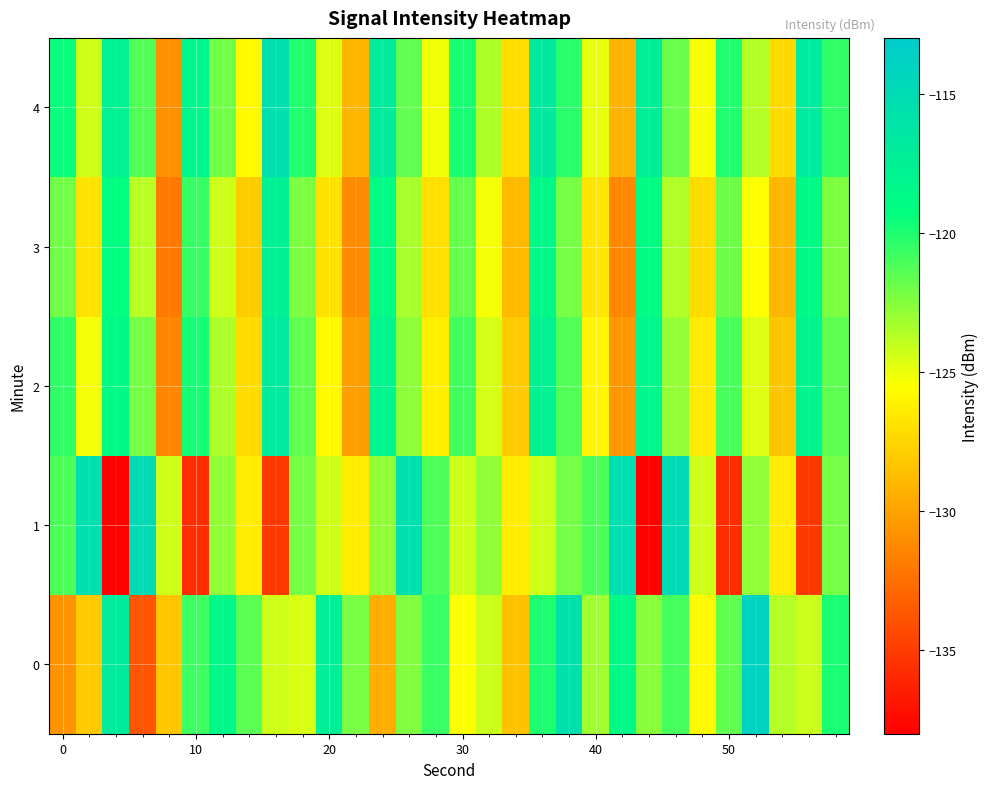

Which series has the largest range (max minus min)?

1